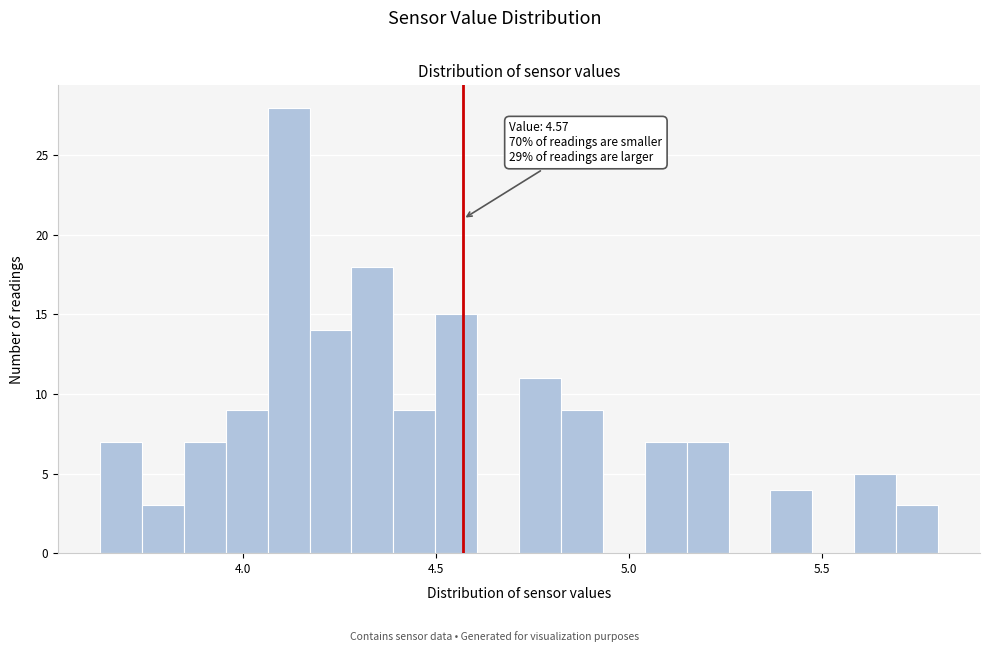

Around what value on the x-axis is the tallest bar? Give the approximate position of its centre, as read against the axis.

4.10